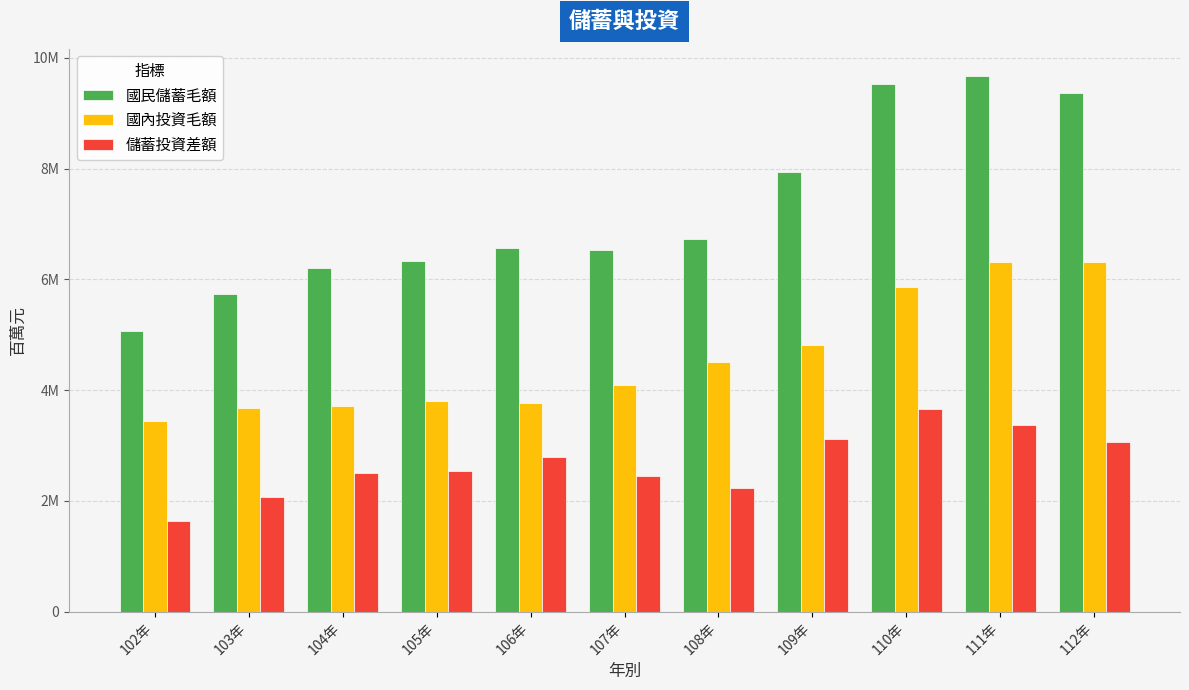

What is the difference between the maximum and minimum values in the 儲蓄投資差額 series?

2028827